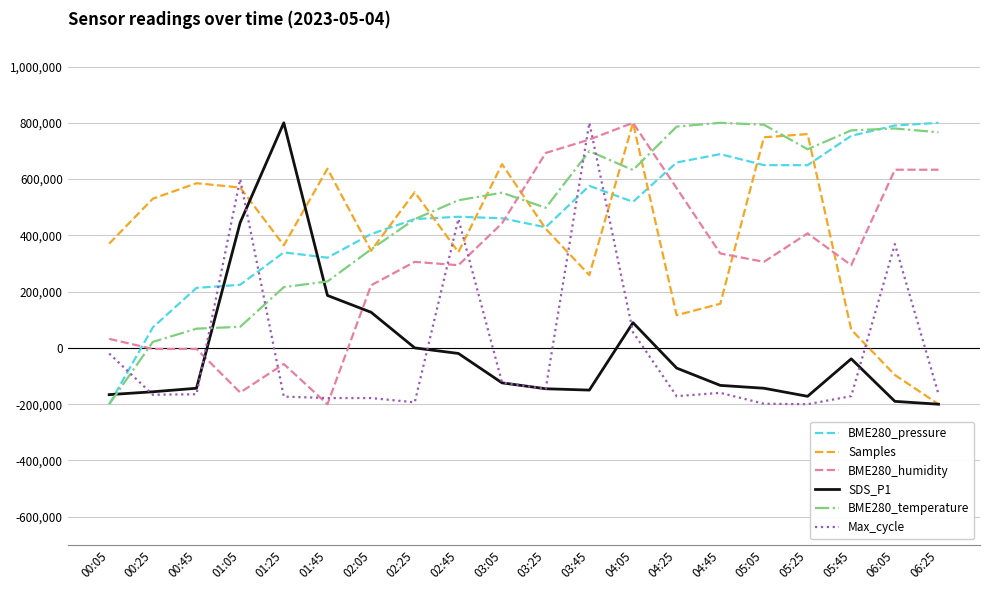

What is the smallest value displayed?

-200000.0